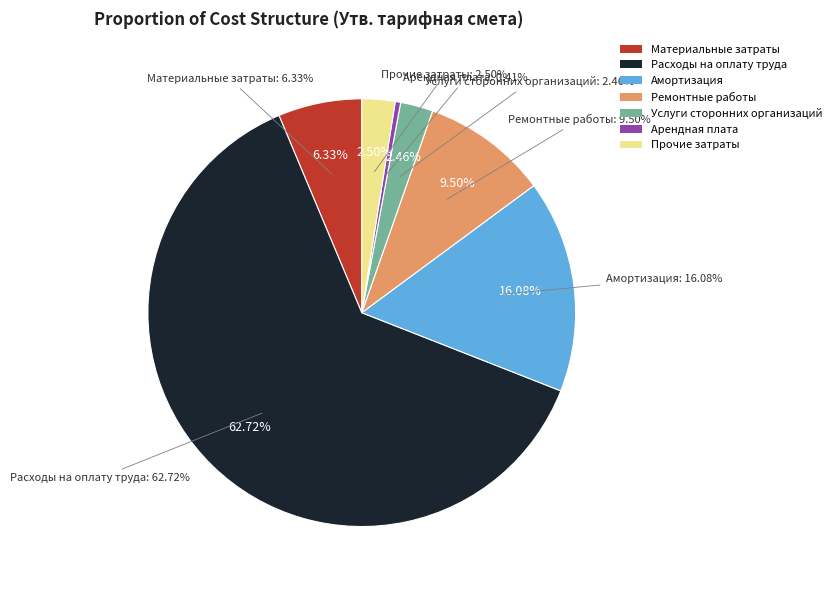

To the nearest percent, what is the difference between the largest and smallest slice percentages?

62%